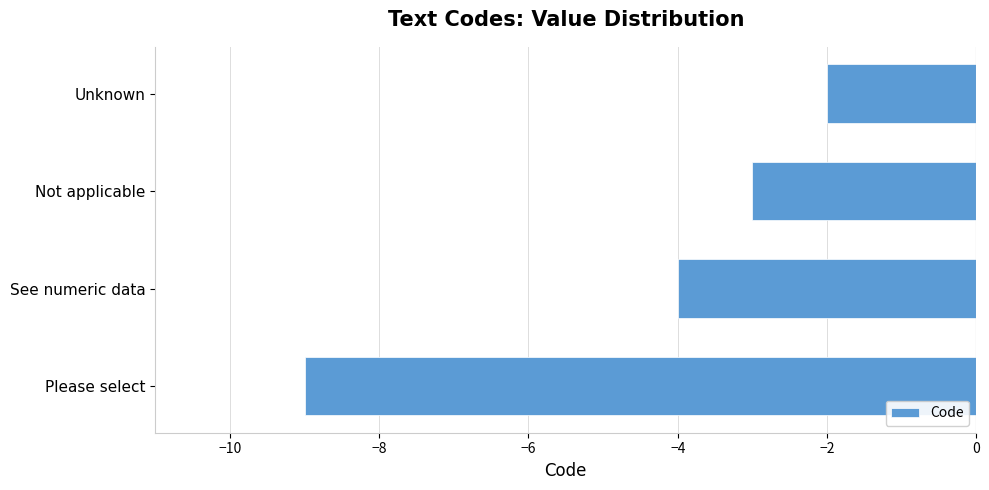

Reading bottom to top, transcribe all the data shown in this chart.

Please select=-9	See numeric data=-4	Not applicable=-3	Unknown=-2